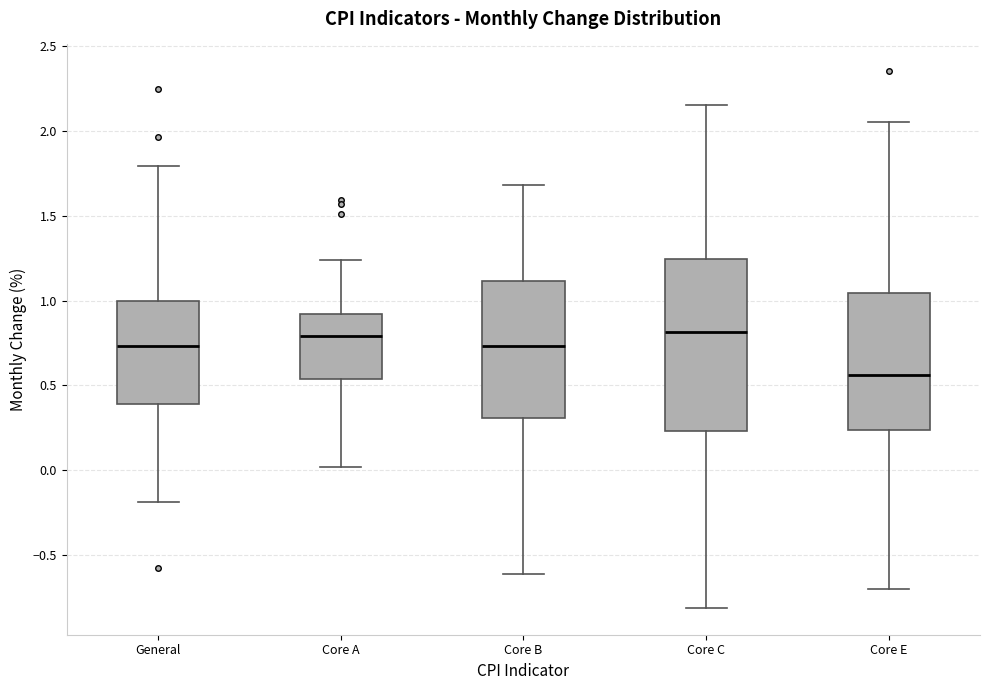

Reading left to right, transcribe this box plot: for each box, give where its median line is, the range the box spans, and where its two whiskers end, as read against the y-axis. The values are not printed on the chart, so give them approximately, as read against the axis.

General: median 0.75, box 0.40 to 1.00, whiskers -0.20 to 1.80
Core A: median 0.80, box 0.55 to 0.90, whiskers 0.00 to 1.25
Core B: median 0.75, box 0.30 to 1.10, whiskers -0.60 to 1.70
Core C: median 0.80, box 0.25 to 1.25, whiskers -0.80 to 2.15
Core E: median 0.55, box 0.25 to 1.05, whiskers -0.70 to 2.05